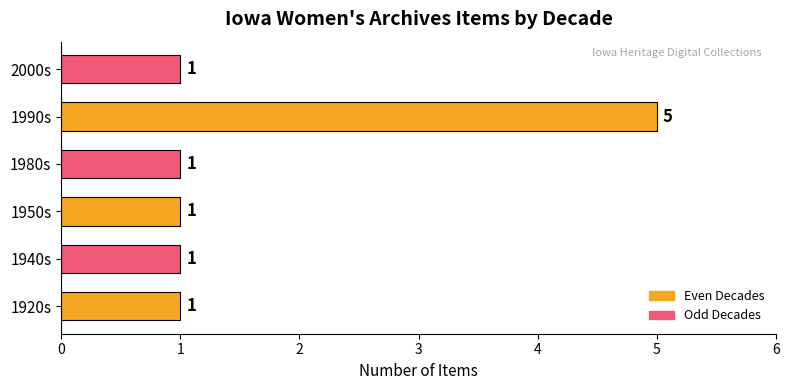

Count the number of values greater than 1.

1